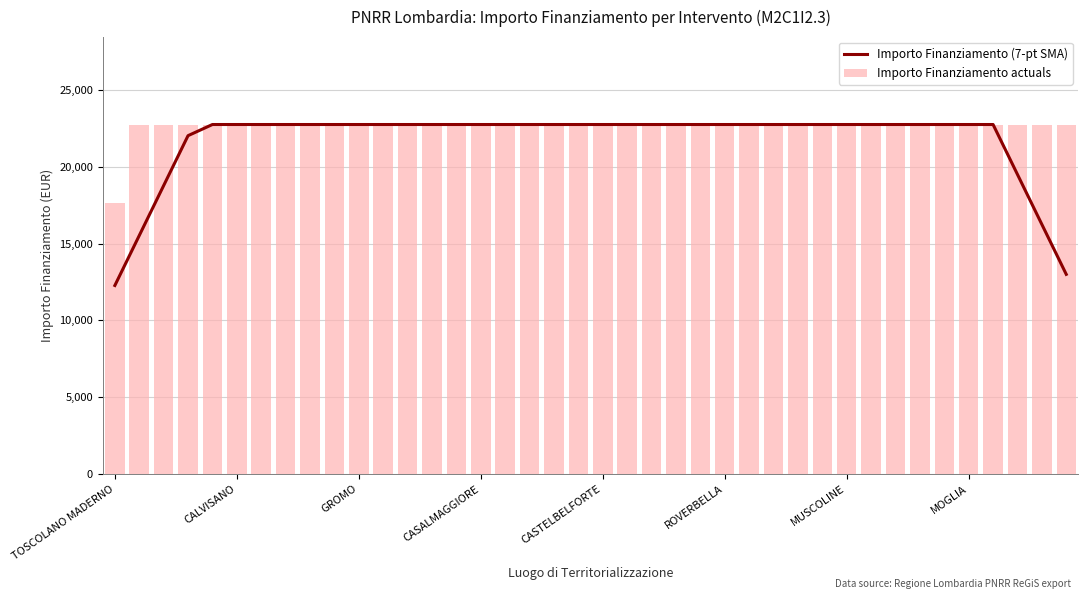

Reading left to right, extract all data points from this chart.

Importo Finanziamento (7-pt SMA): 12275.0	15525.0	18775.0	22025.0	22750.0	22750.0	22750.0	22750.0	22750.0	22750.0	22750.0	22750.0	22750.0	22750.0	22750.0	22750.0	22750.0	22750.0	22750.0	22750.0	22750.0	22750.0	22750.0	22750.0	22750.0	22750.0	22750.0	22750.0	22750.0	22750.0	22750.0	22750.0	22750.0	22750.0	22750.0	22750.0	22750.0	19500.0	16250.0	13000.0
Importo Finanziamento actuals: 17674.8	22750.0	22750.0	22750.0	22750.0	22750.0	22750.0	22750.0	22750.0	22750.0	22750.0	22750.0	22750.0	22750.0	22750.0	22750.0	22750.0	22750.0	22750.0	22750.0	22750.0	22750.0	22750.0	22750.0	22750.0	22750.0	22750.0	22750.0	22750.0	22750.0	22750.0	22750.0	22750.0	22750.0	22750.0	22750.0	22750.0	22750.0	22750.0	22750.0